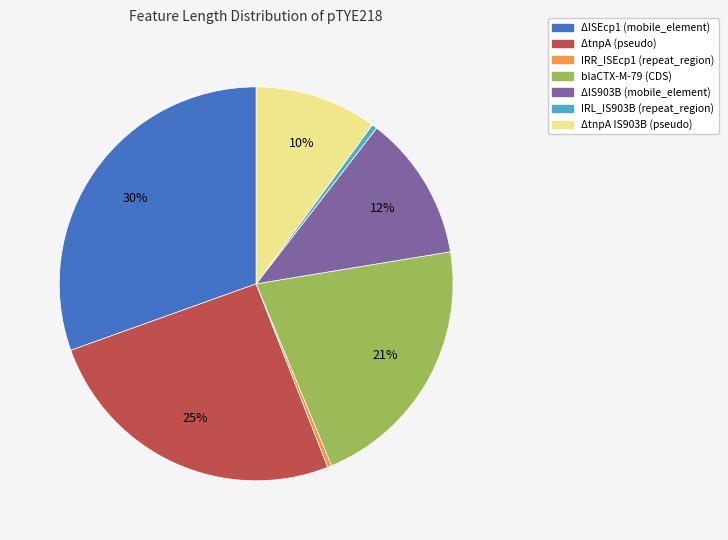

Is there any slice that represents more than half of the pie?

No